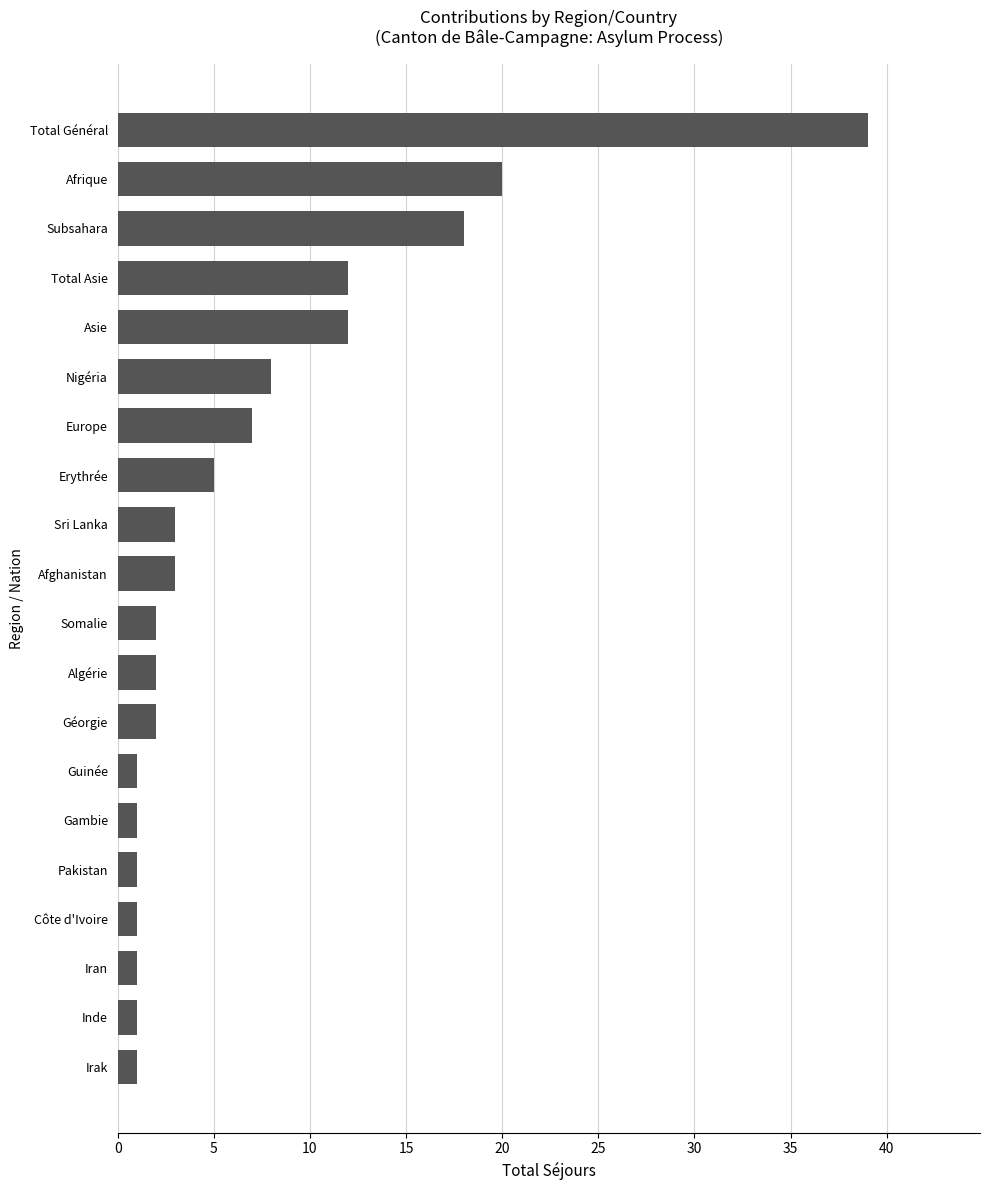

The value at Irak is 1. True or false?

True